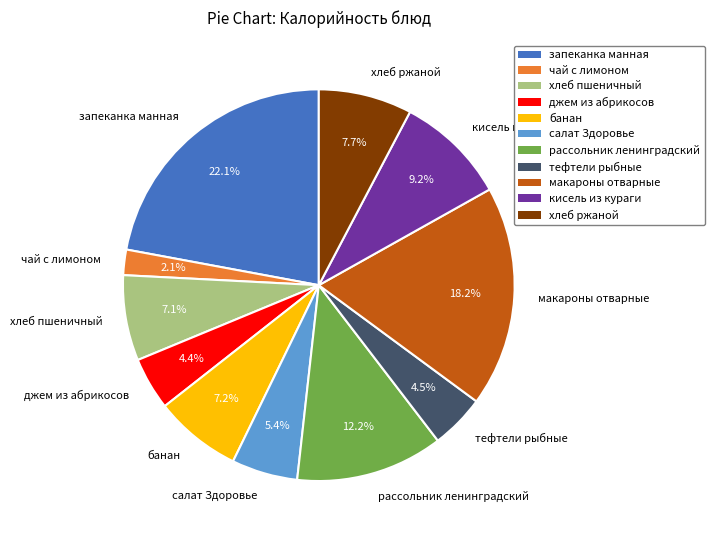

Approximately how many times larger is the value at запеканка манная compared to тефтели рыбные?

4.9